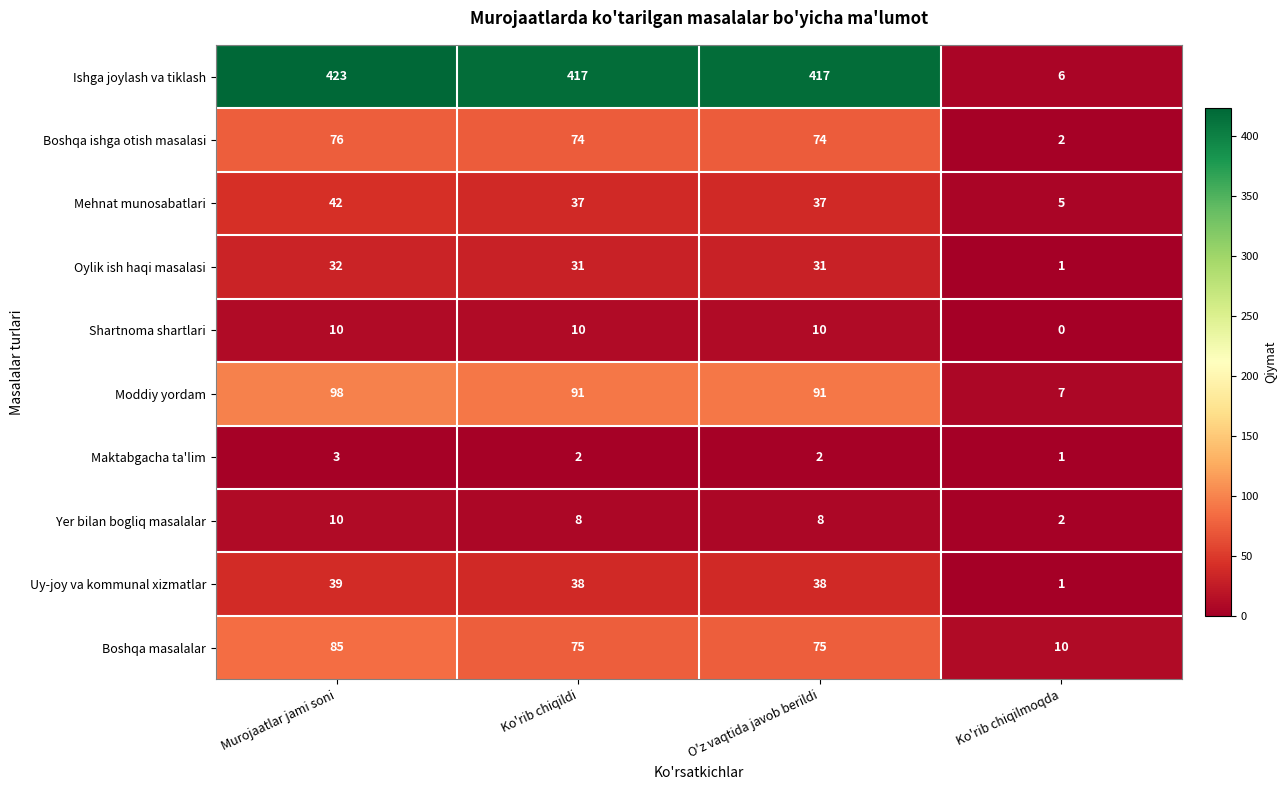

At which label does Yer bilan bogliq masalalar reach its minimum?

Ko'rib chiqilmoqda